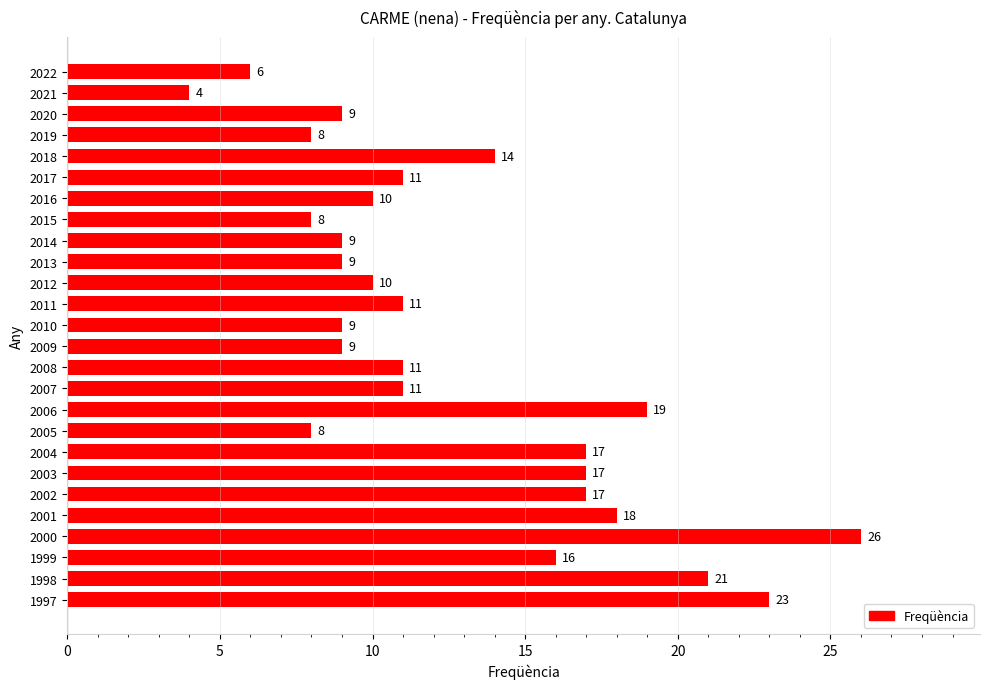

What is the ratio of the value at 2014 to the value at 2003?

0.5